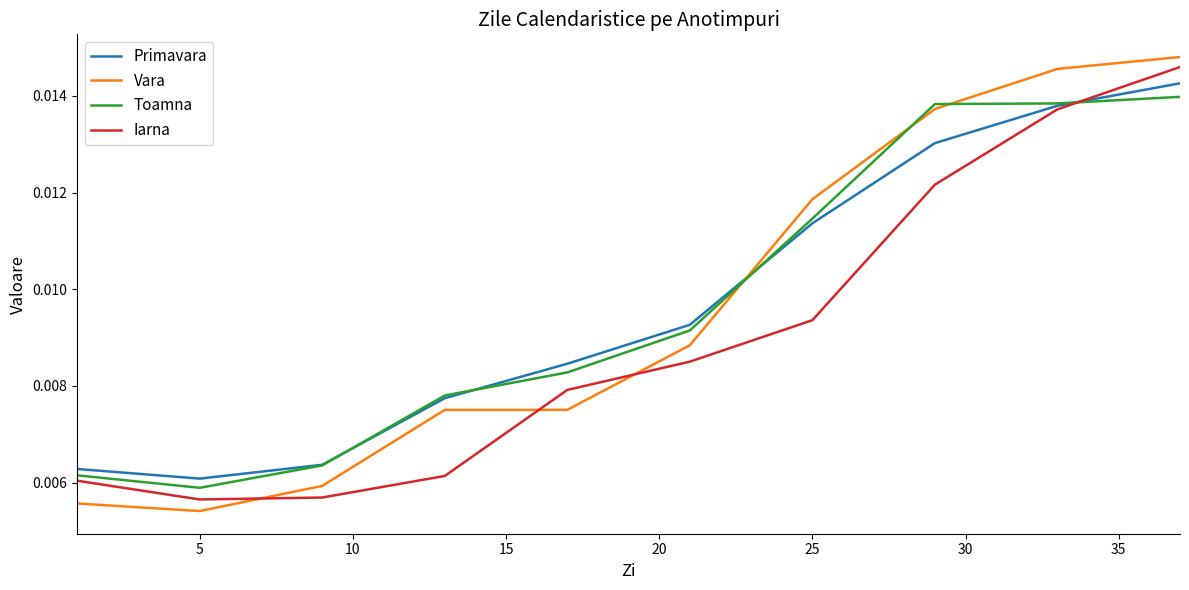

After their last crossing, which series has the higher values: Iarna or Toamna?

Iarna